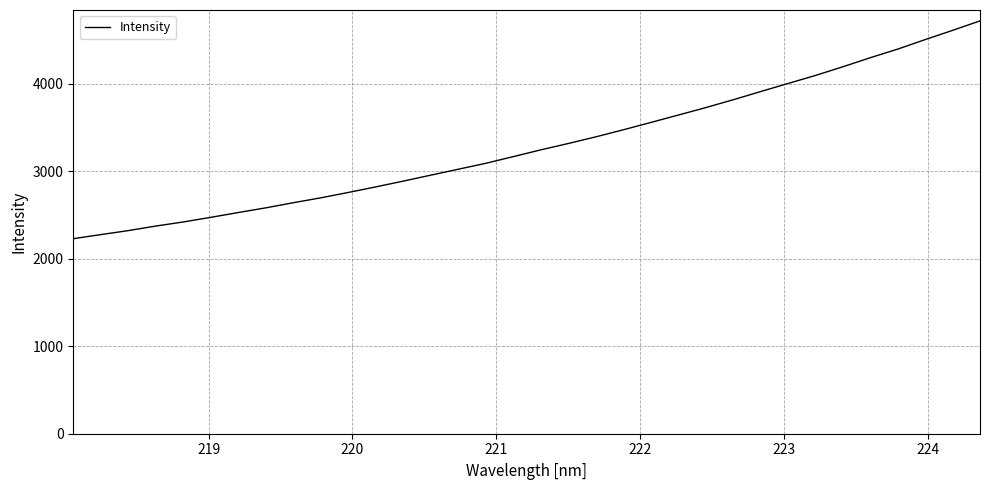

What is the greatest value displayed?

4719.3